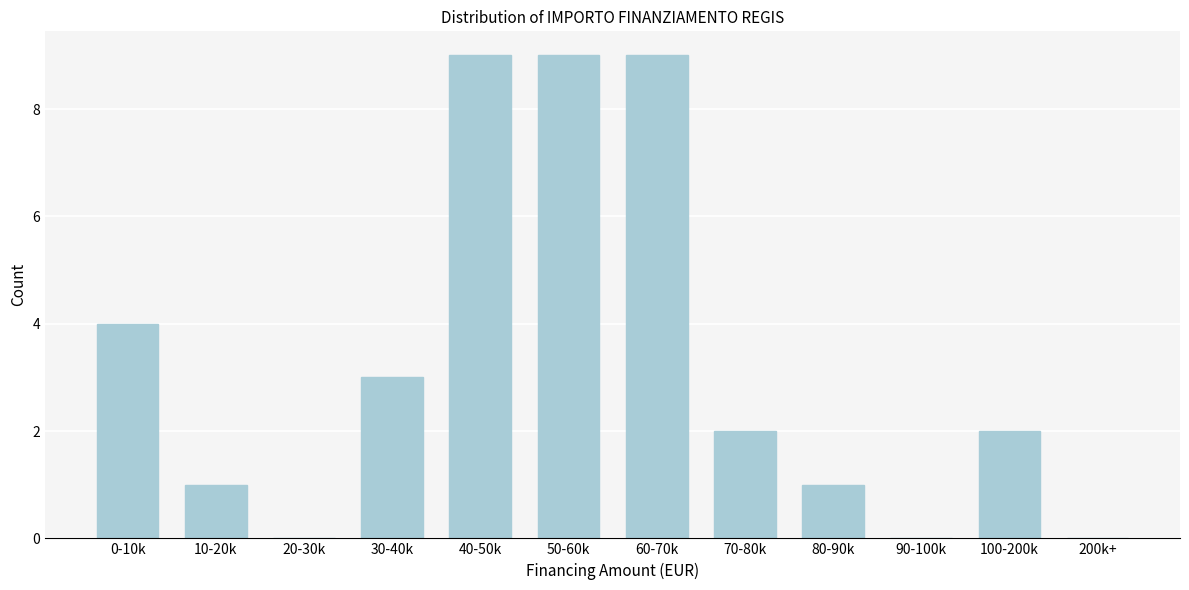

Reading left to right, list all the values displayed in this chart.

0-10k=4	10-20k=1	20-30k=0	30-40k=3	40-50k=9	50-60k=9	60-70k=9	70-80k=2	80-90k=1	90-100k=0	100-200k=2	200k+=0